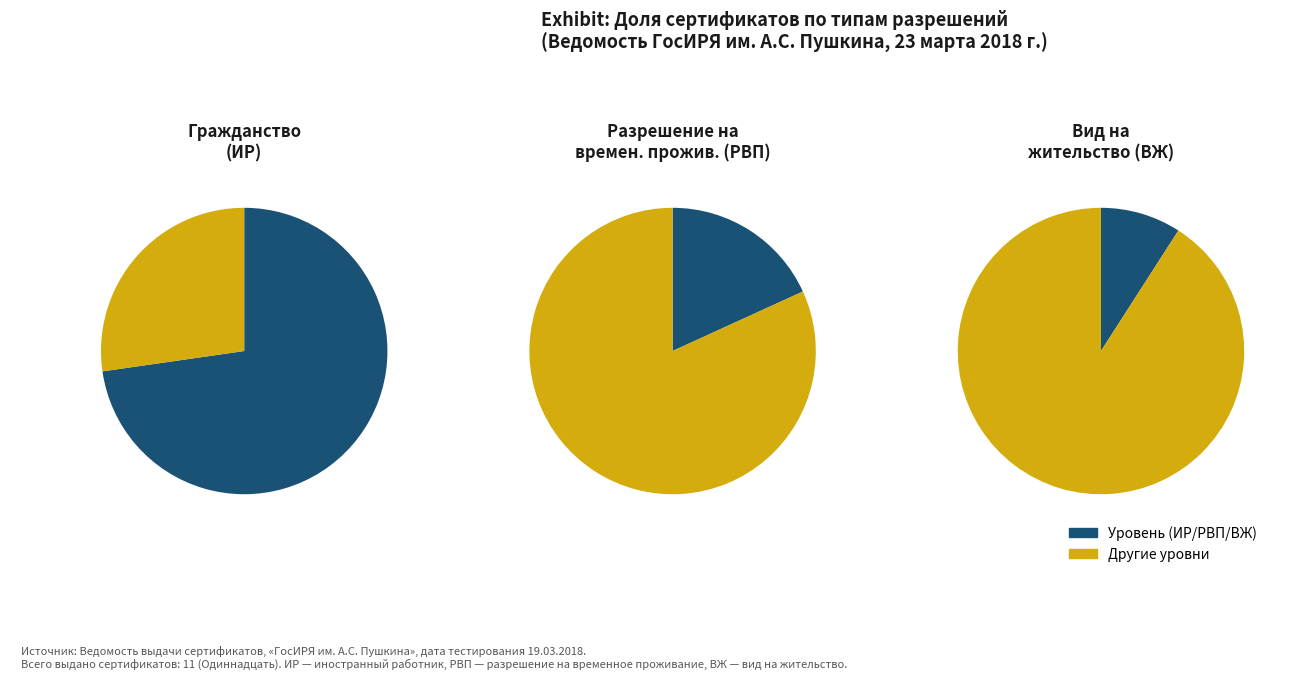

What is the change in value from ИР to РВП?

-6